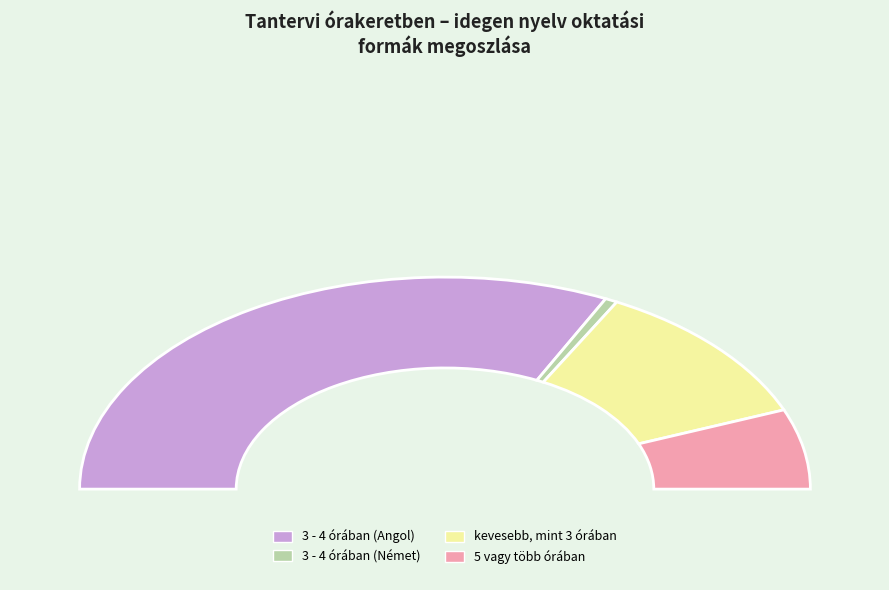

Which slice is the largest?

3 - 4 órában (Angol)